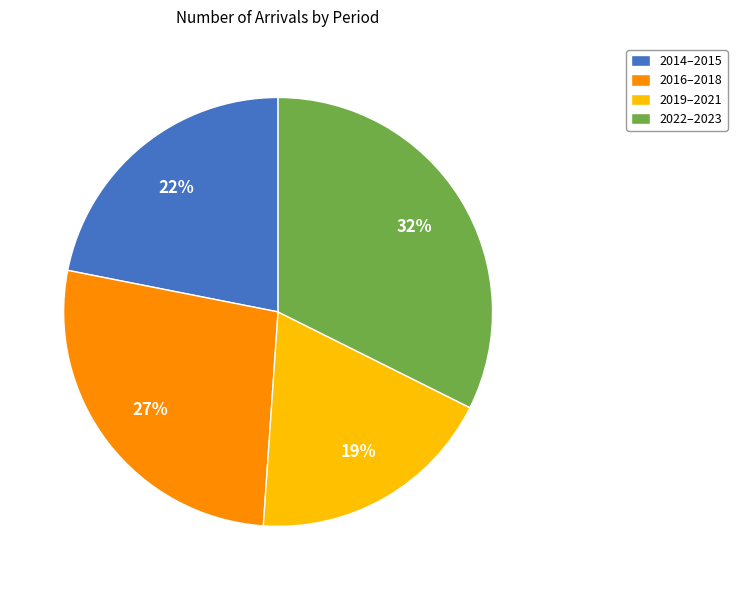

To the nearest percent, what is the average slice percentage?

25%